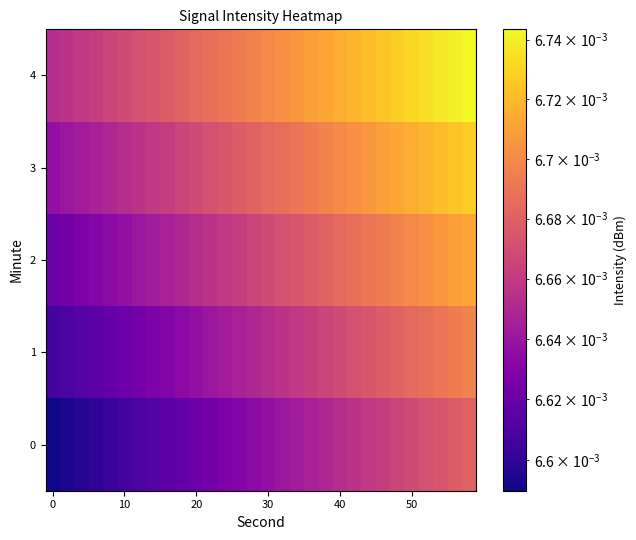

At how many categories does at least one series exceed 0?

30